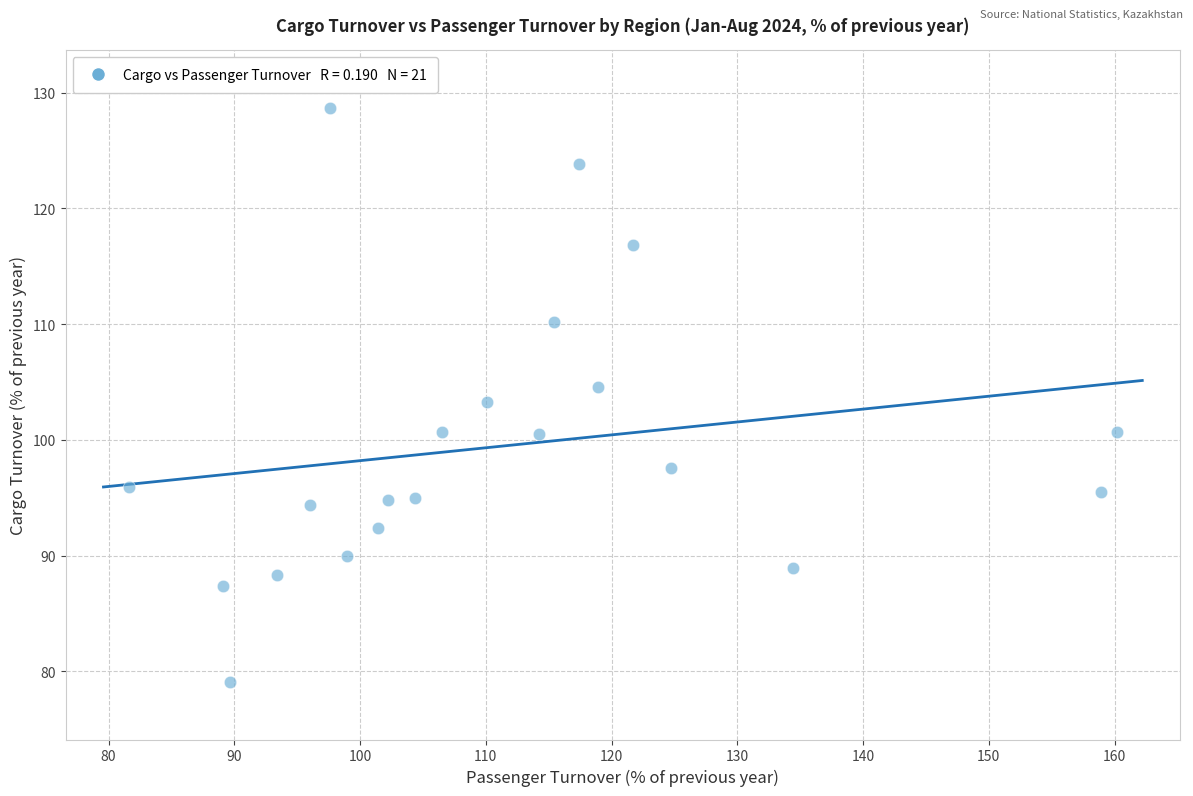

What is the range of X values (max minus min)?

78.6